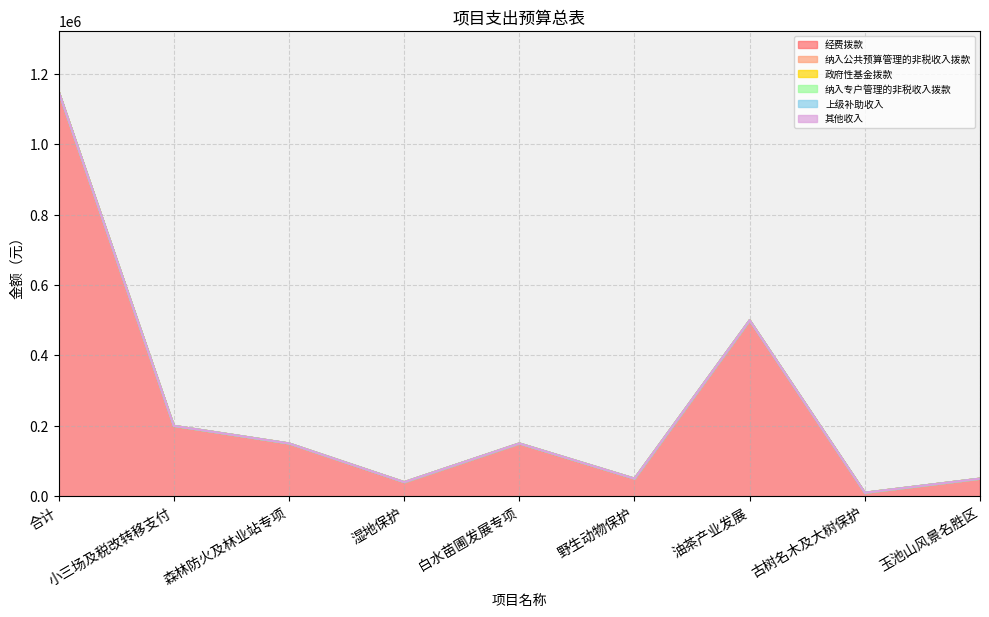

Which series has the largest total across all categories?

经费拨款